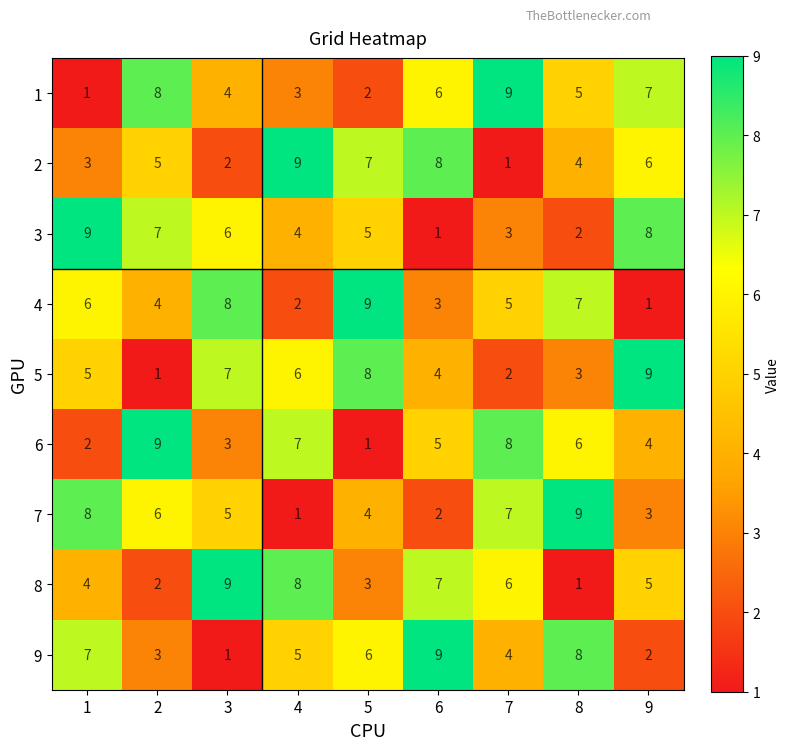

At how many categories does at least one series exceed 4?

9